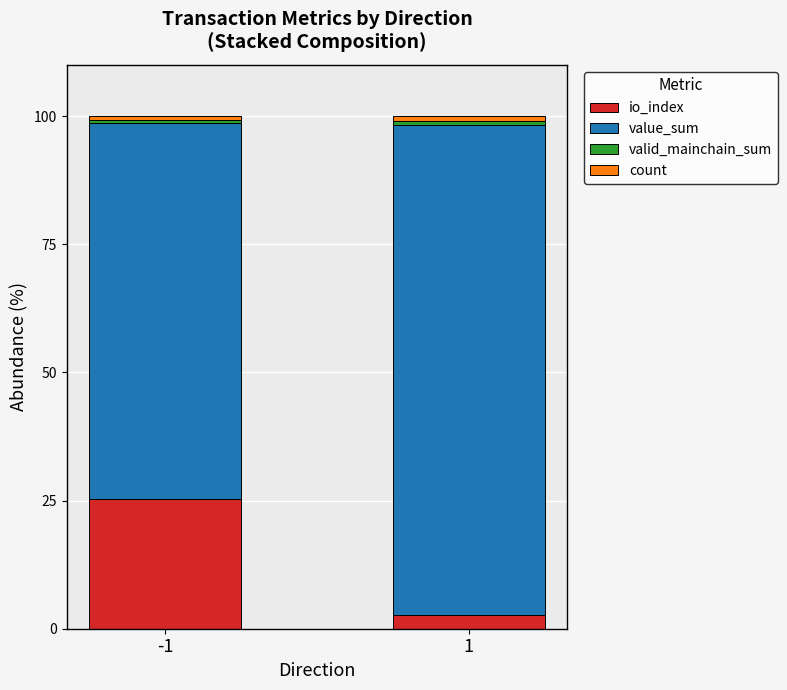

What is the minimum value for io_index?

2.7